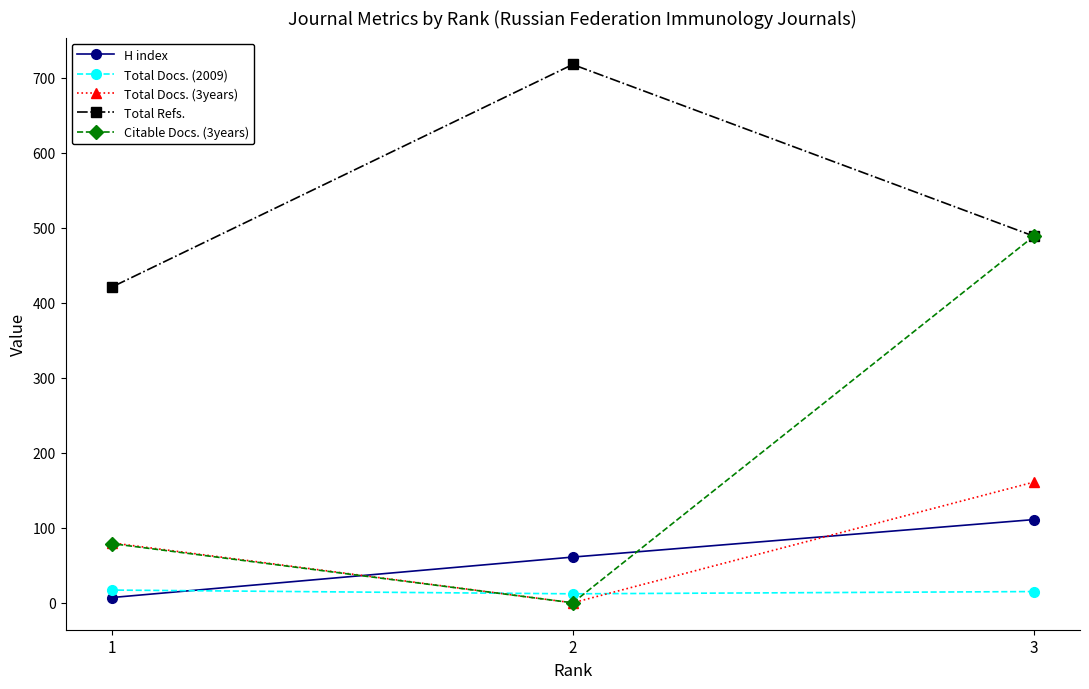

What are all the series names shown in the legend?

H index, Total Docs. (2009), Total Docs. (3years), Total Refs., Citable Docs. (3years)